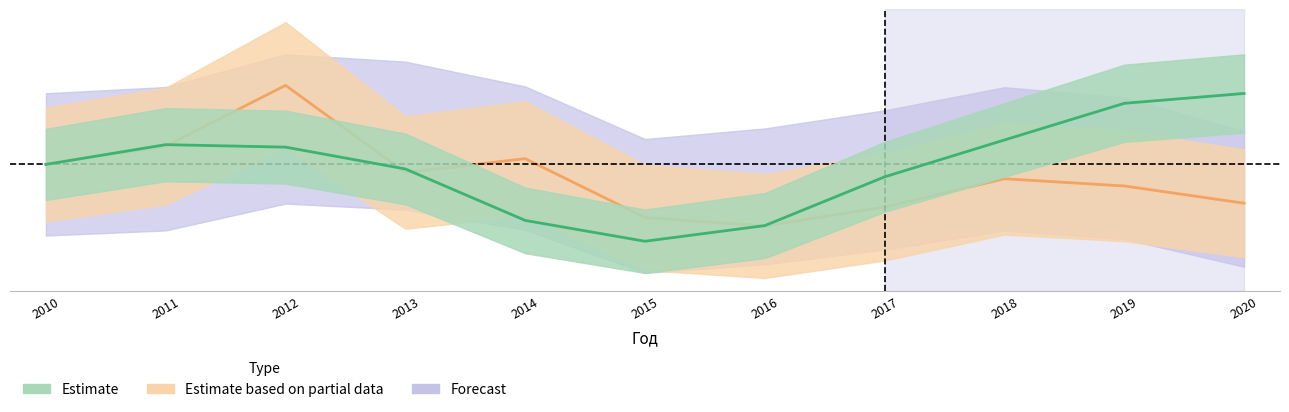

How many times do Estimate based on partial data and Estimate cross each other?

4